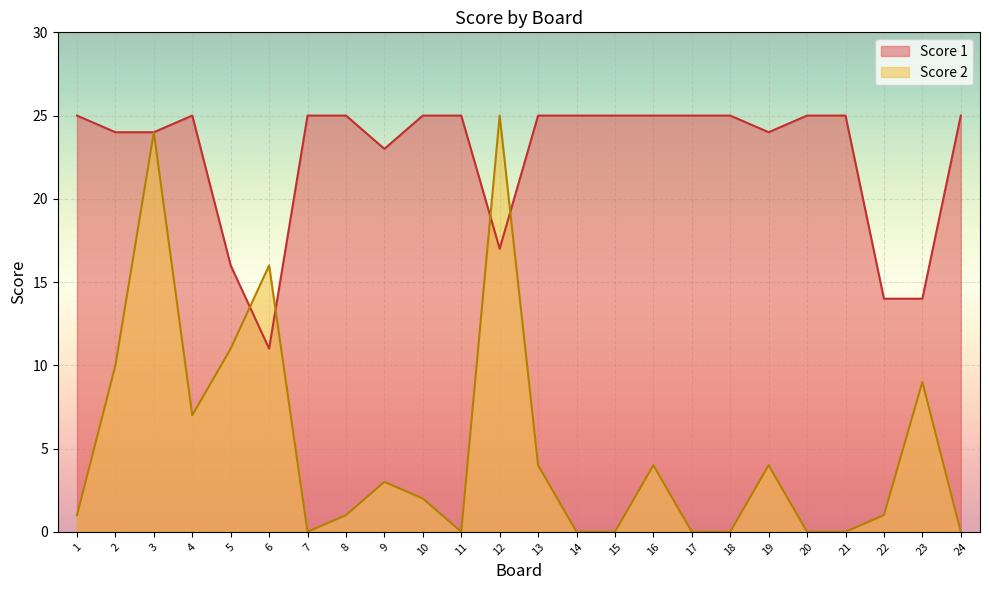

After their last crossing, which series has the higher values: Score 2 or Score 1?

Score 1